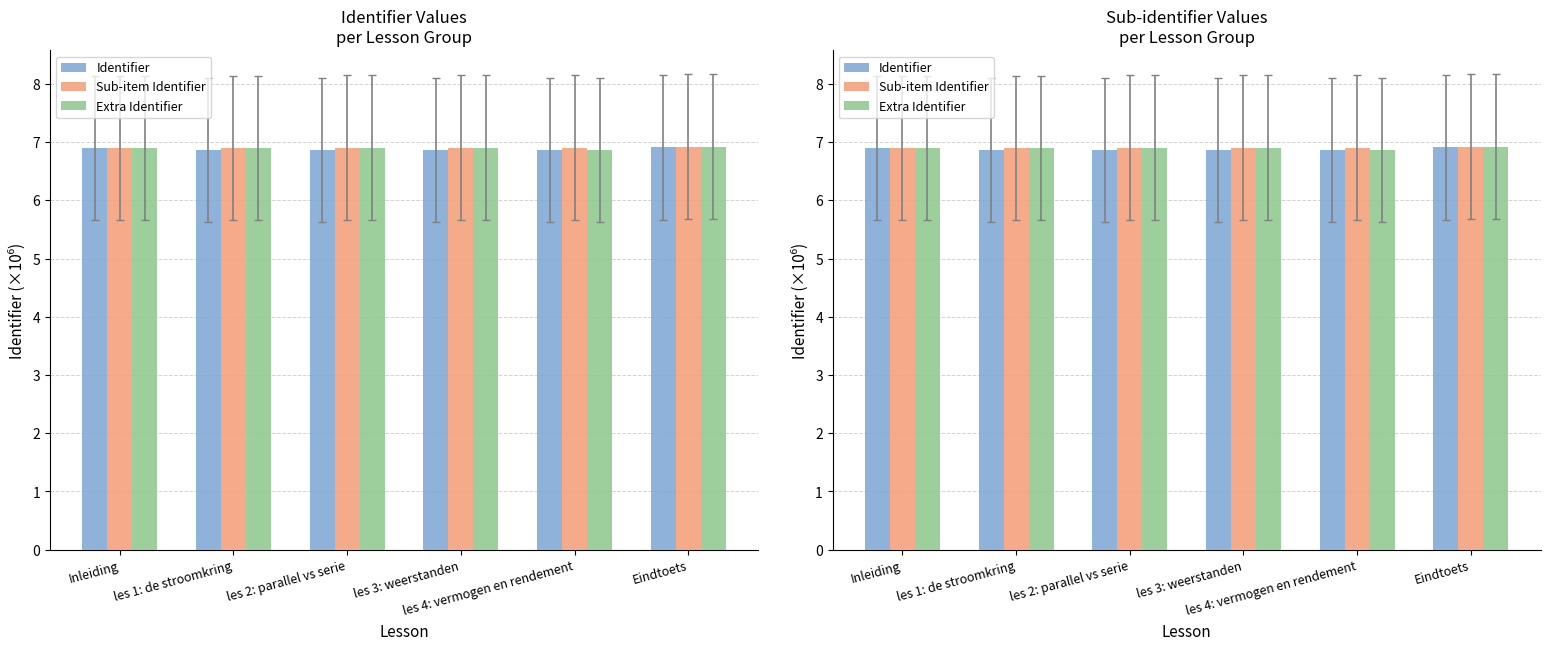

Count the number of data series in this chart.

3